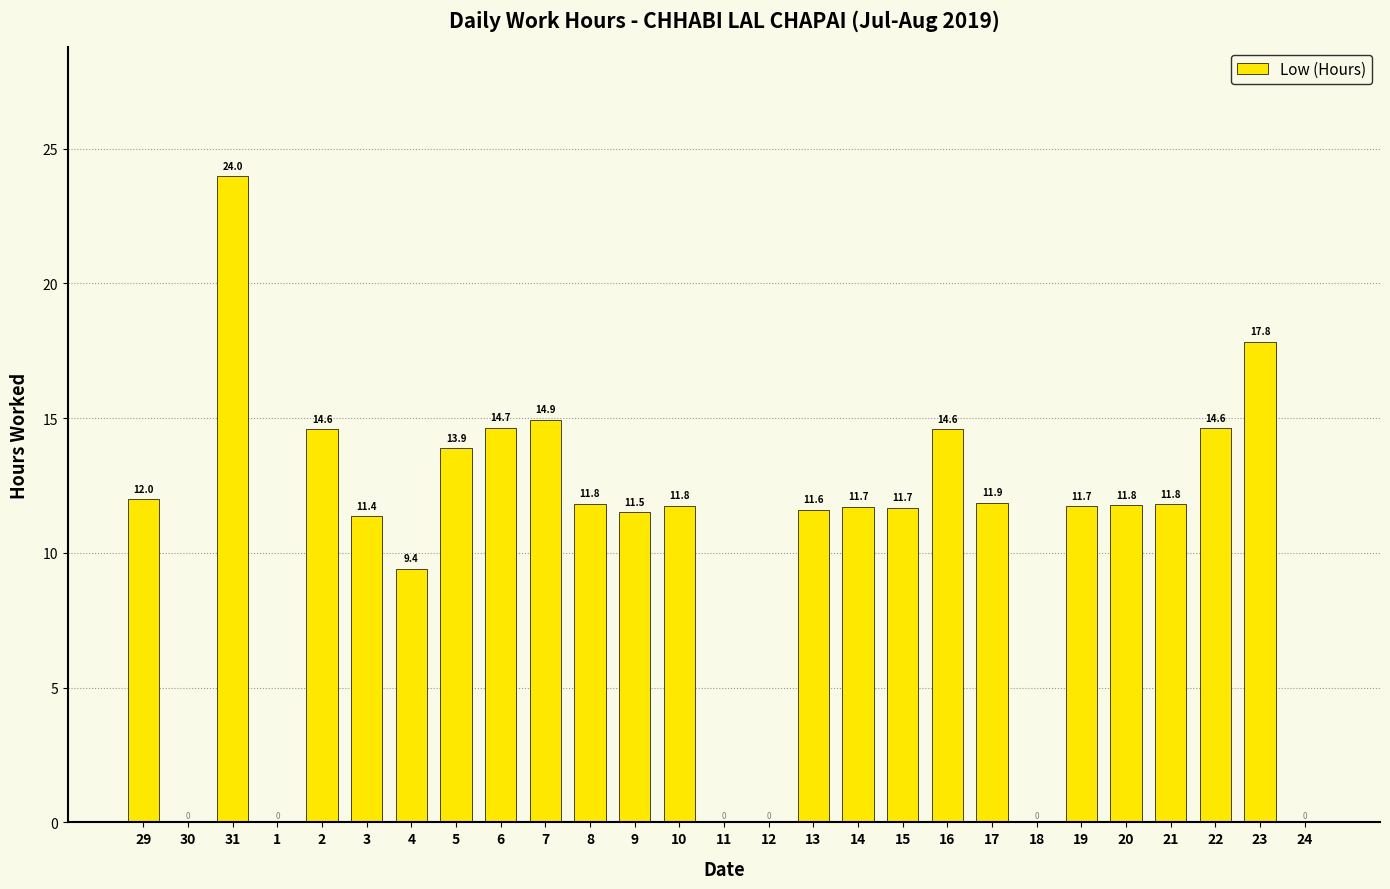

The chart shows a value of 11.8 at 8. True or false?

True